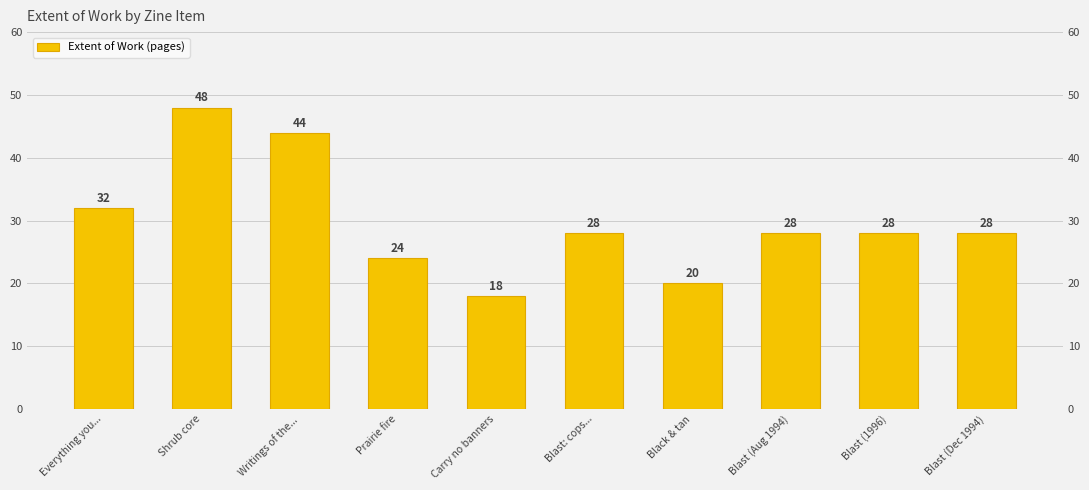

Reading right to left, transcribe all the data shown in this chart.

Blast (Dec 1994)=28	Blast (1996)=28	Blast (Aug 1994)=28	Black & tan=20	Blast: cops...=28	Carry no banners=18	Prairie fire=24	Writings of the...=44	Shrub core=48	Everything you...=32